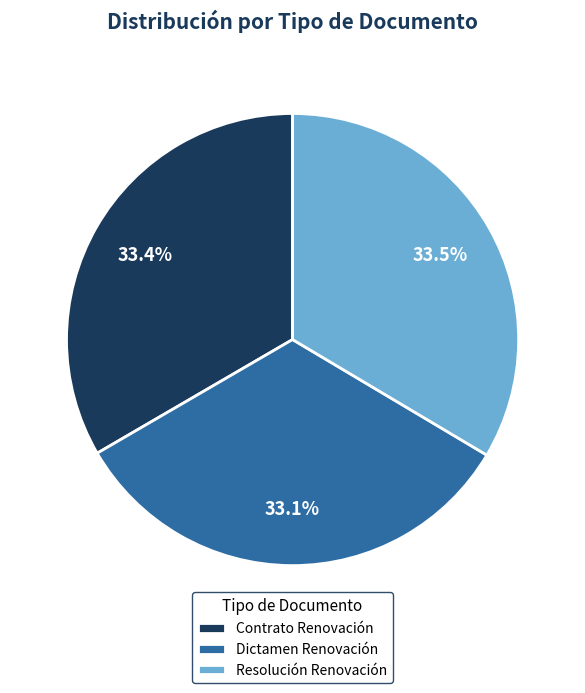

To the nearest percent, what percentage of the pie is Dictamen Renovación?

33%